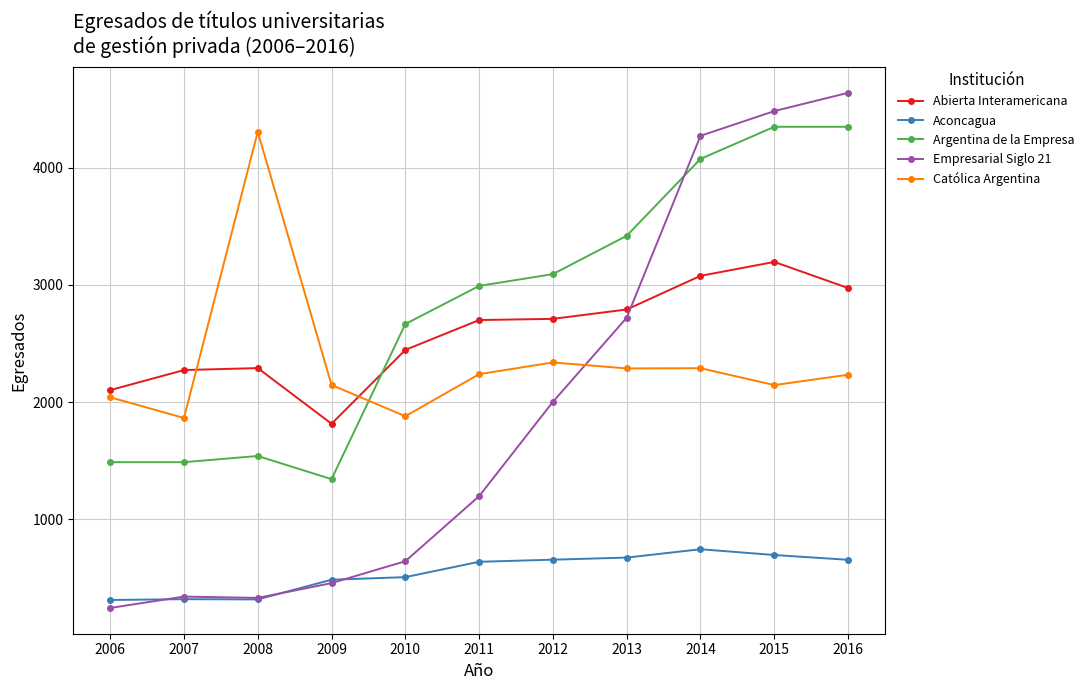

Count the number of categories in the chart.

11